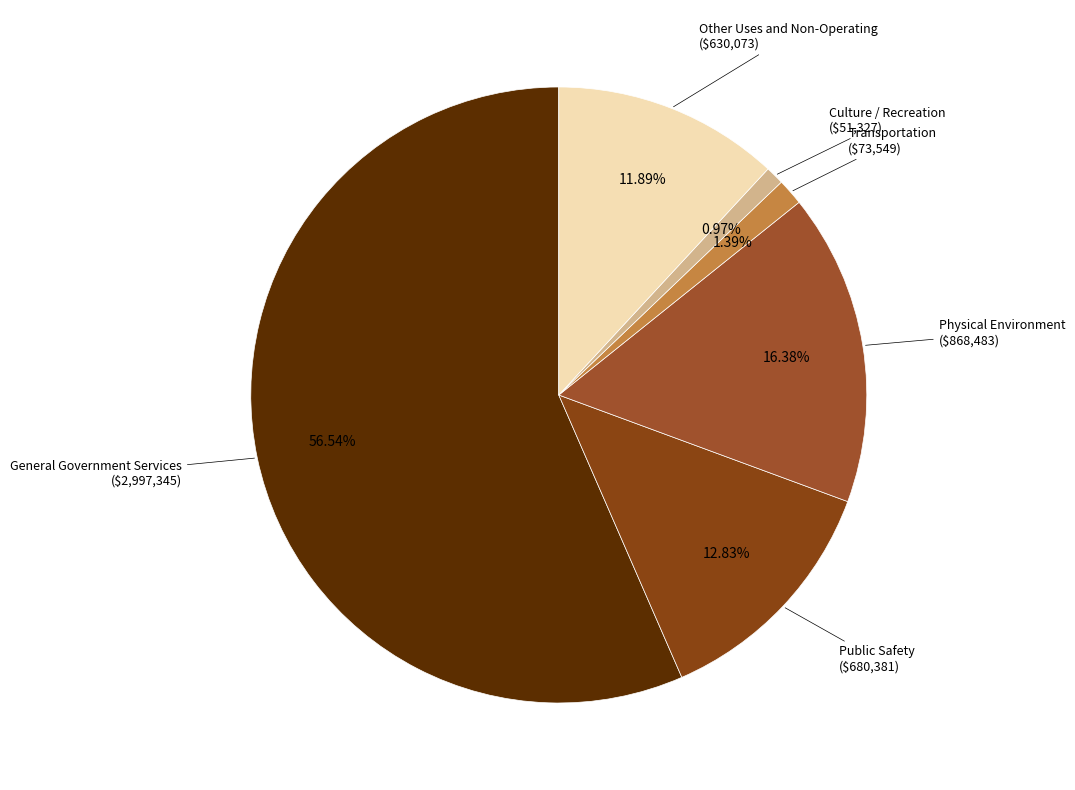

True or false: Other Uses and Non-Operating accounts for 12% of the total.

True